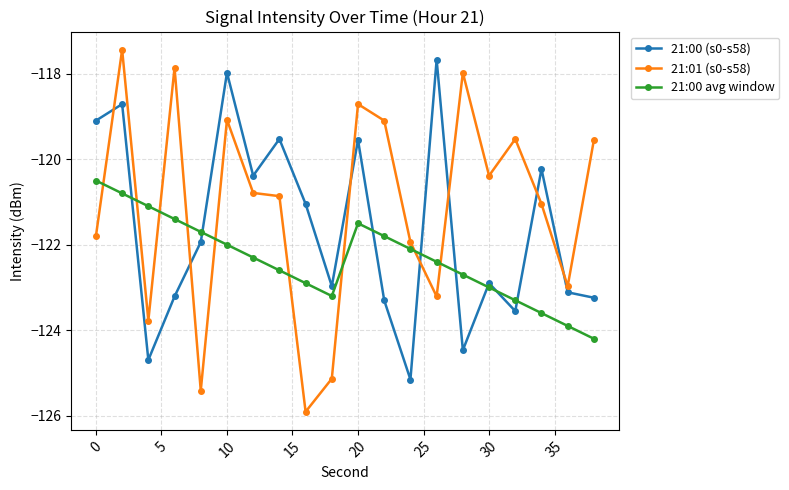

List the series in order of their peak value, highest first.

21:01 (s0-s58), 21:00 (s0-s58), 21:00 avg window